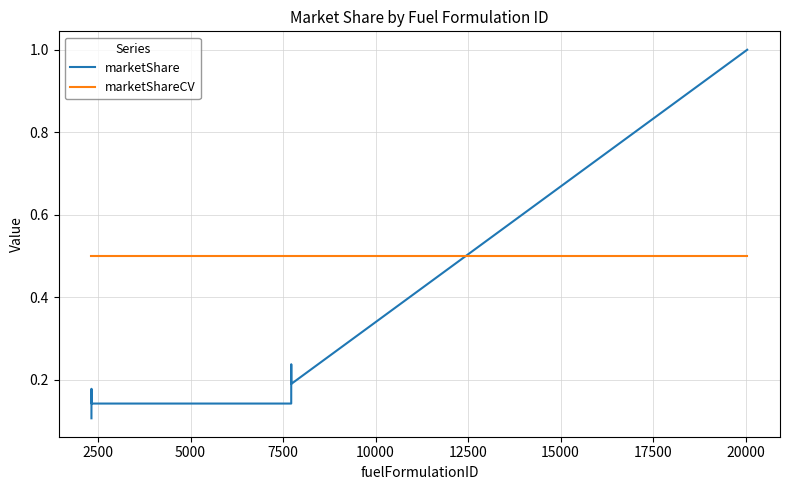

What is the greatest value displayed?

1.0